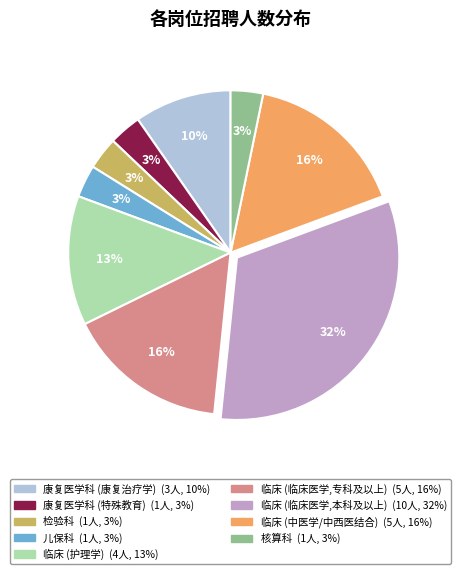

Count the number of slices in the pie.

9